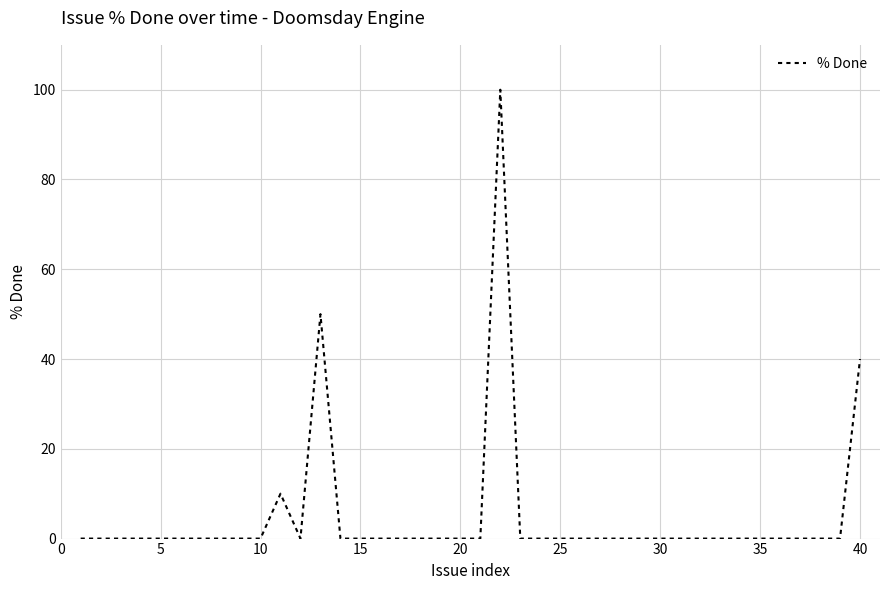

What is the difference between the maximum and minimum values?

100